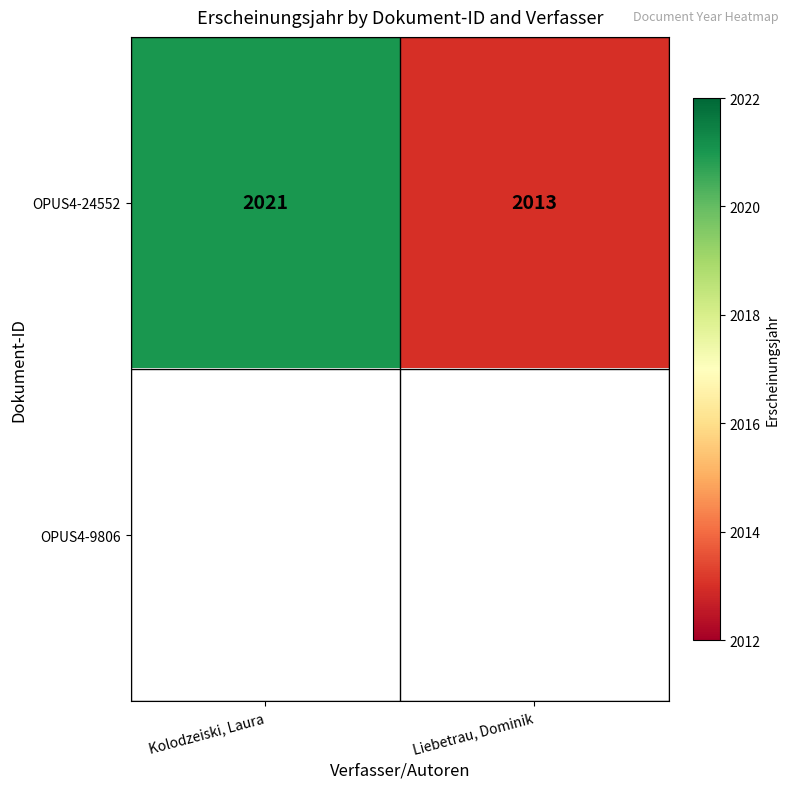

What is the average value of the OPUS4-24552 series?

2017